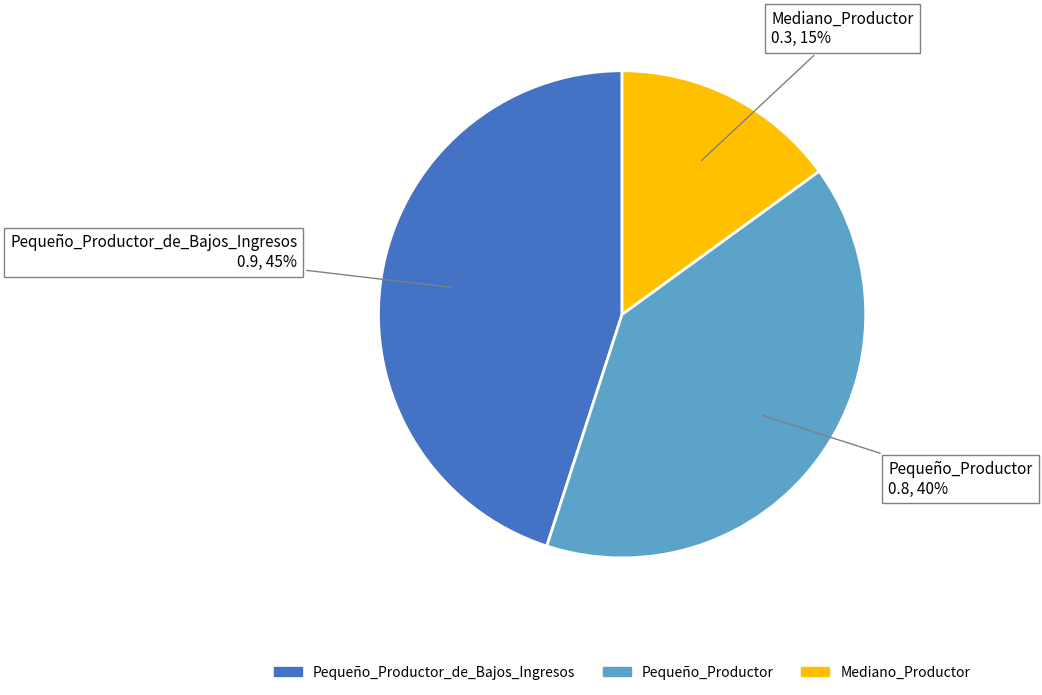

To the nearest percent, what is the average slice percentage?

33%